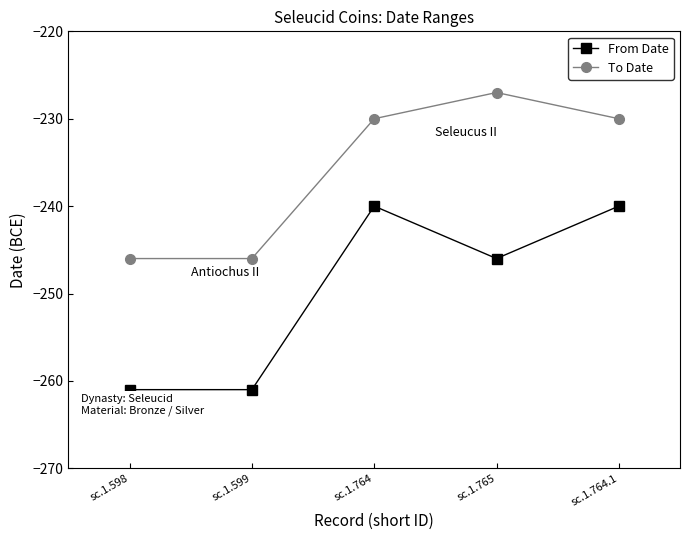

True or false: From Date and To Date cross at least once.

False